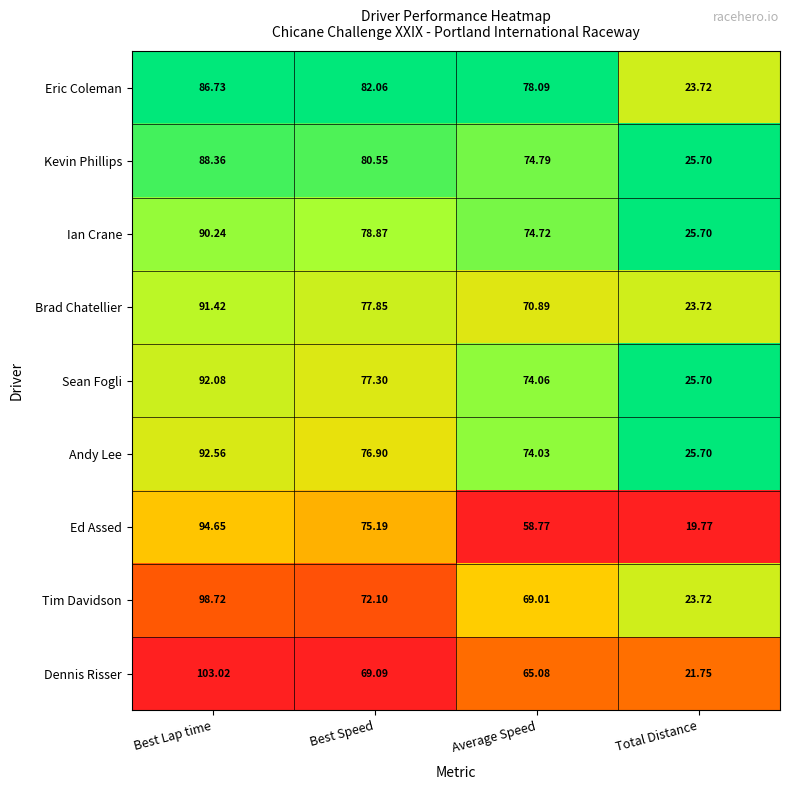

Which series has the largest range (max minus min)?

Dennis Risser